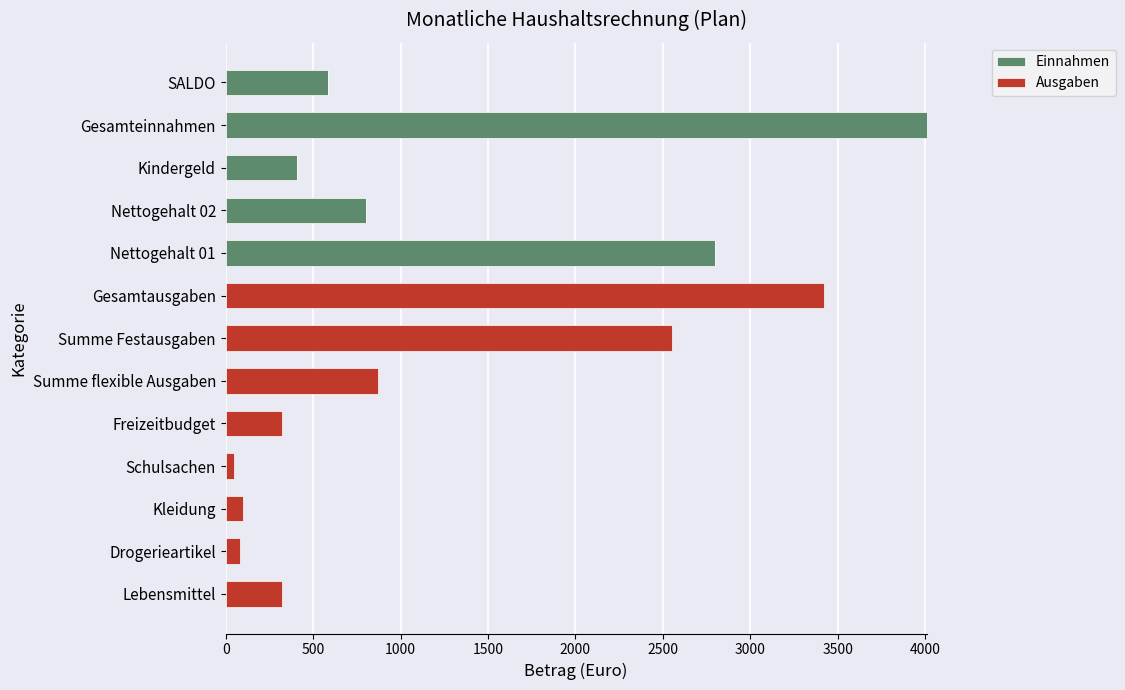

What is the total value across all series at Summe Festausgaben?

2551